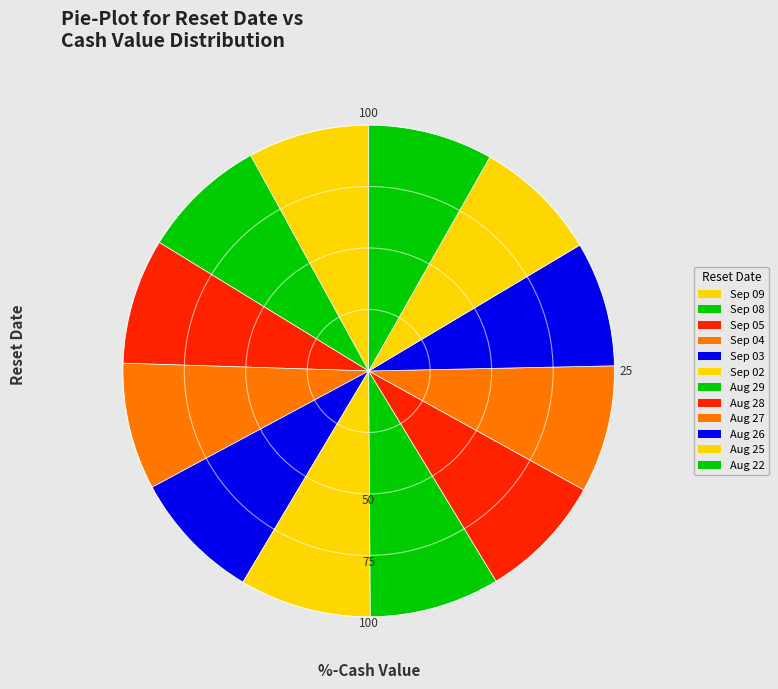

Rank the categories by value from lowest to highest.

2025-09-09, 2025-08-22, 2025-08-26, 2025-08-25, 2025-09-05, 2025-09-08, 2025-08-28, 2025-09-04, 2025-08-27, 2025-08-29, 2025-09-03, 2025-09-02